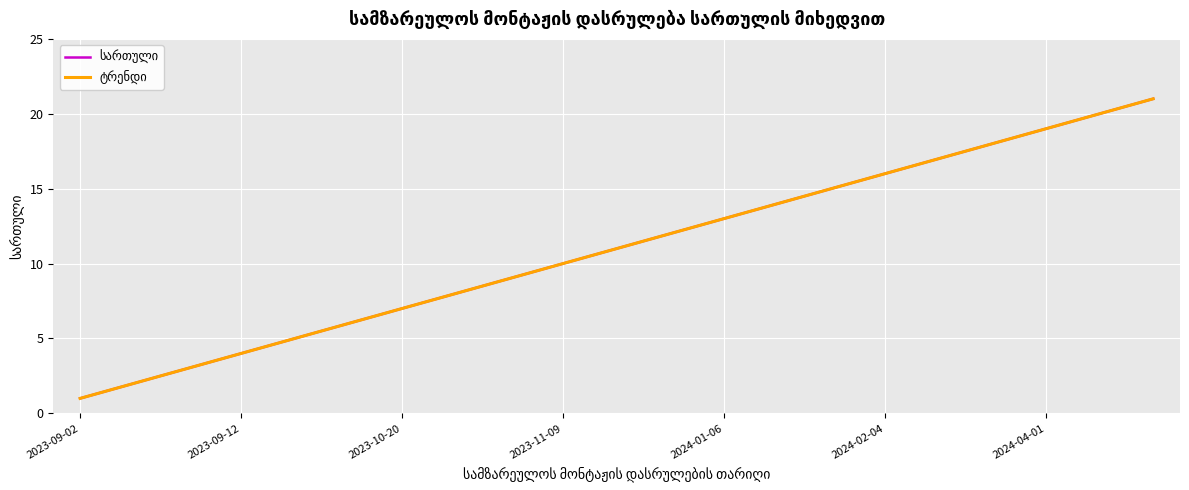

Does the chart have visible grid lines?

Yes